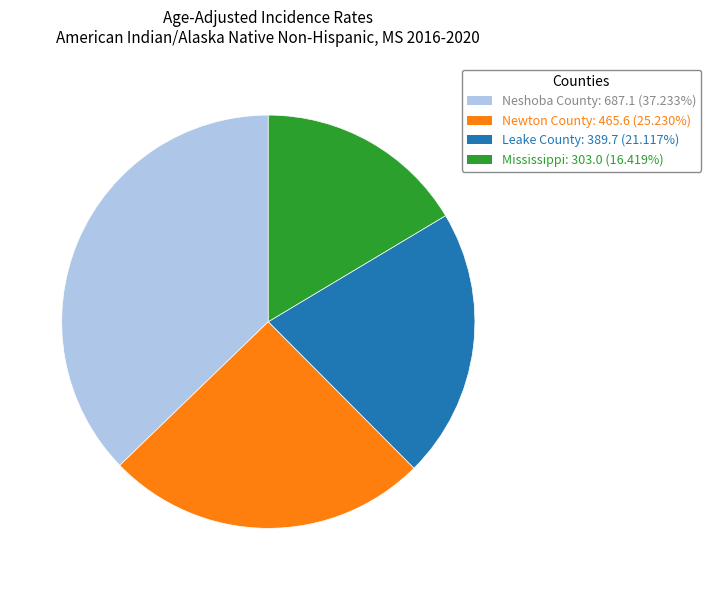

Do Mississippi: 303.0 (16.419%) and Newton County: 465.6 (25.230%) together represent more than half of the pie?

No